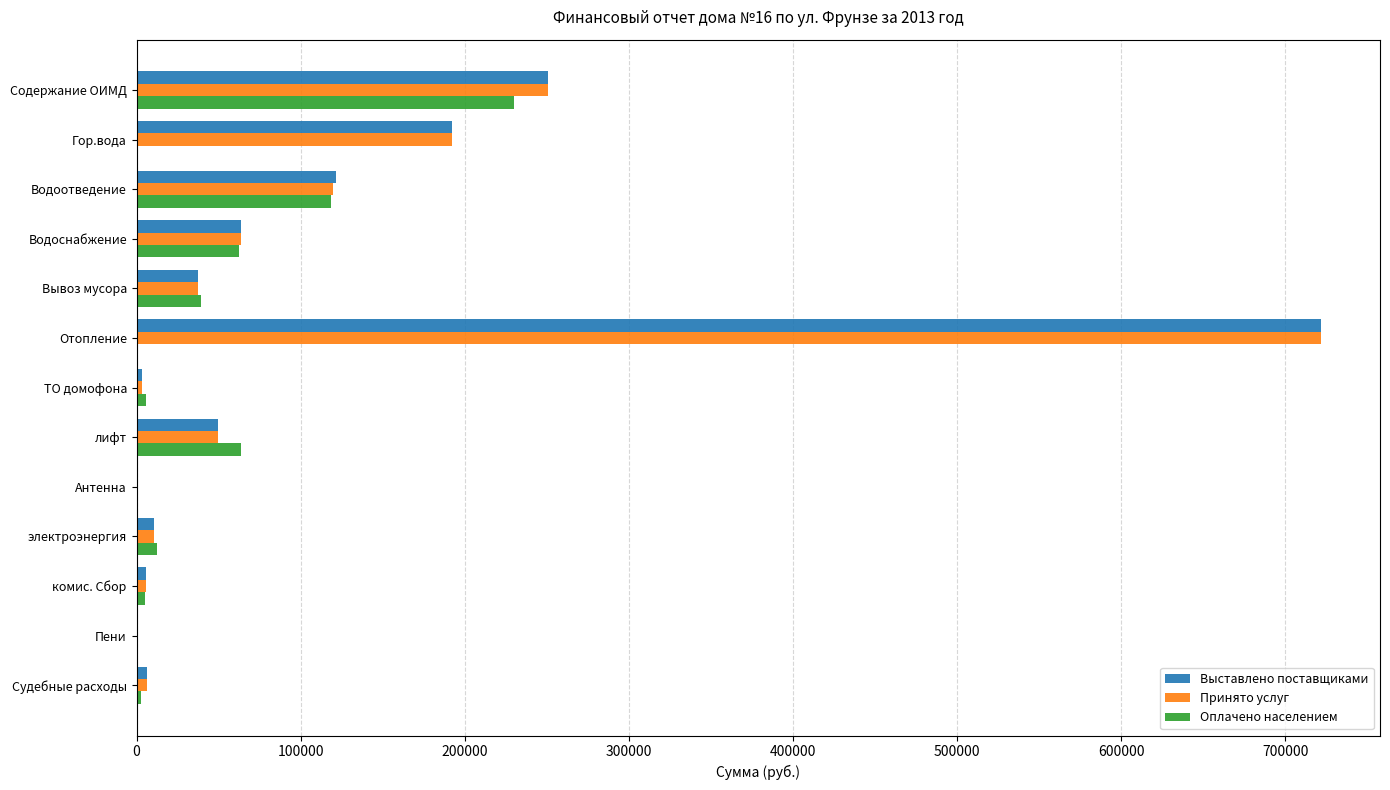

At which category is the sum across all series the highest?

Отопление